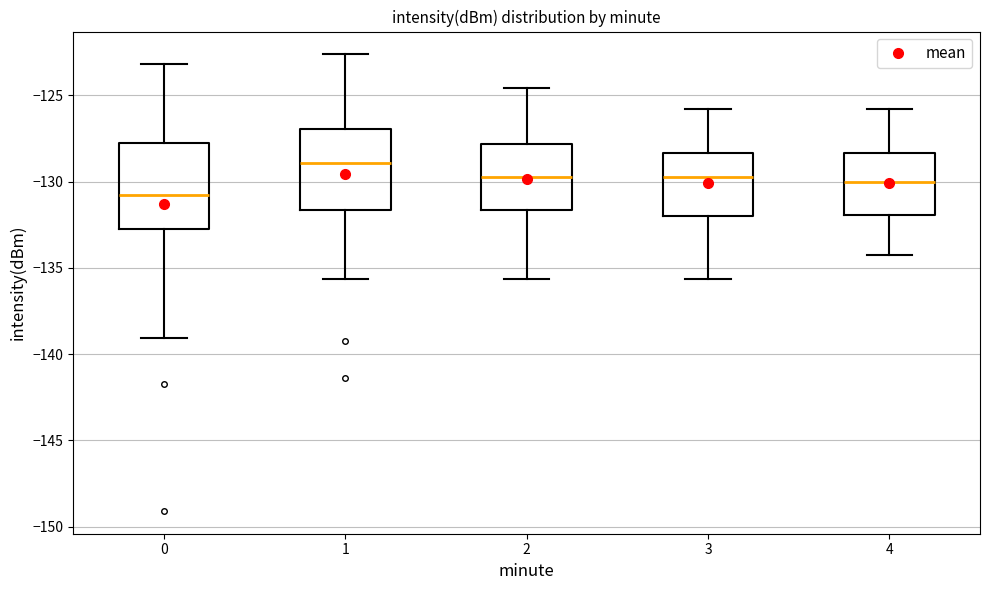

Which box's median line is the lowest?

0